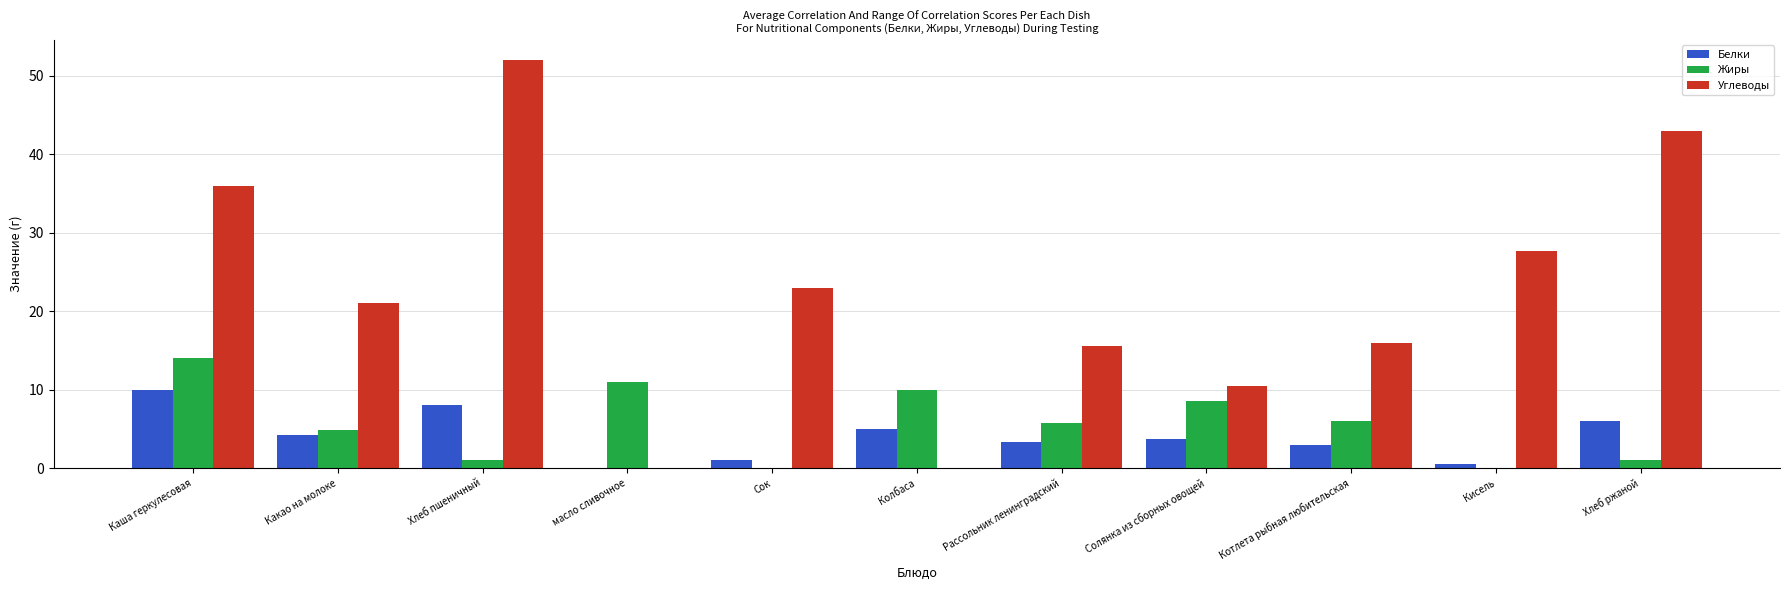

Are the bars horizontal?

No